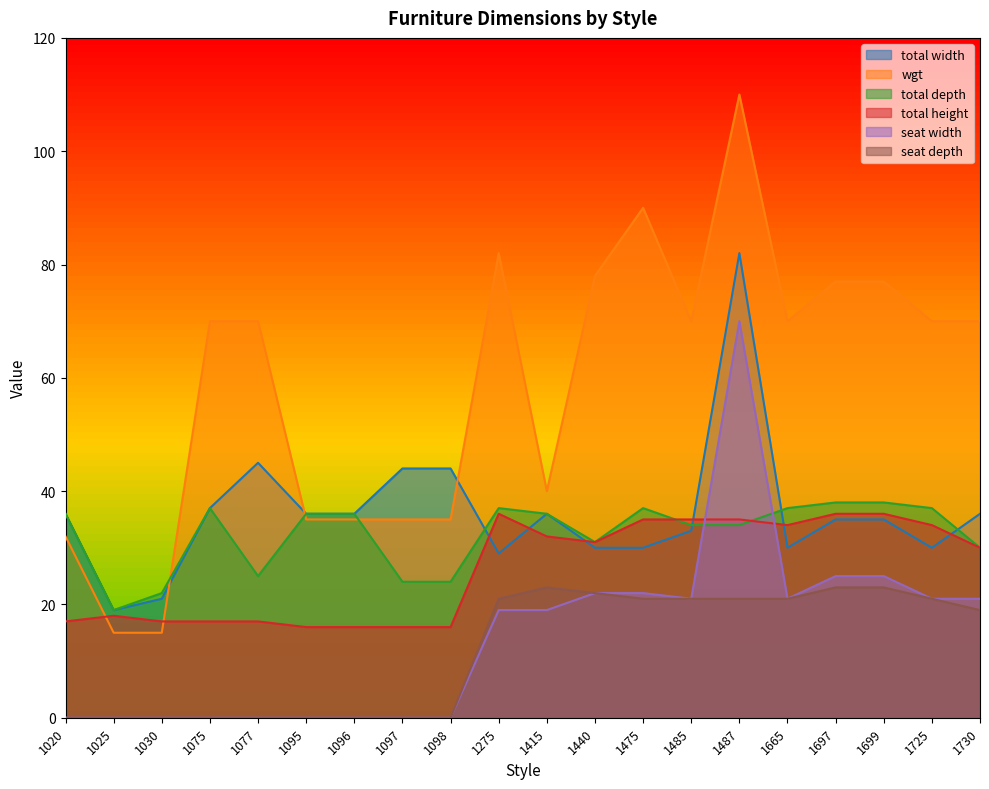

What value does the wgt series have at 1725, to the nearest 10?

70